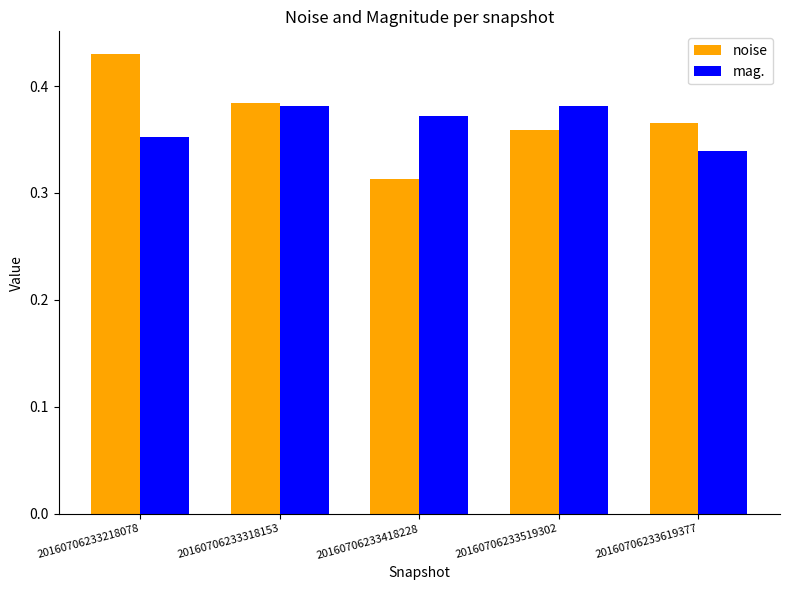

What are all the series names shown in the legend?

noise, mag.